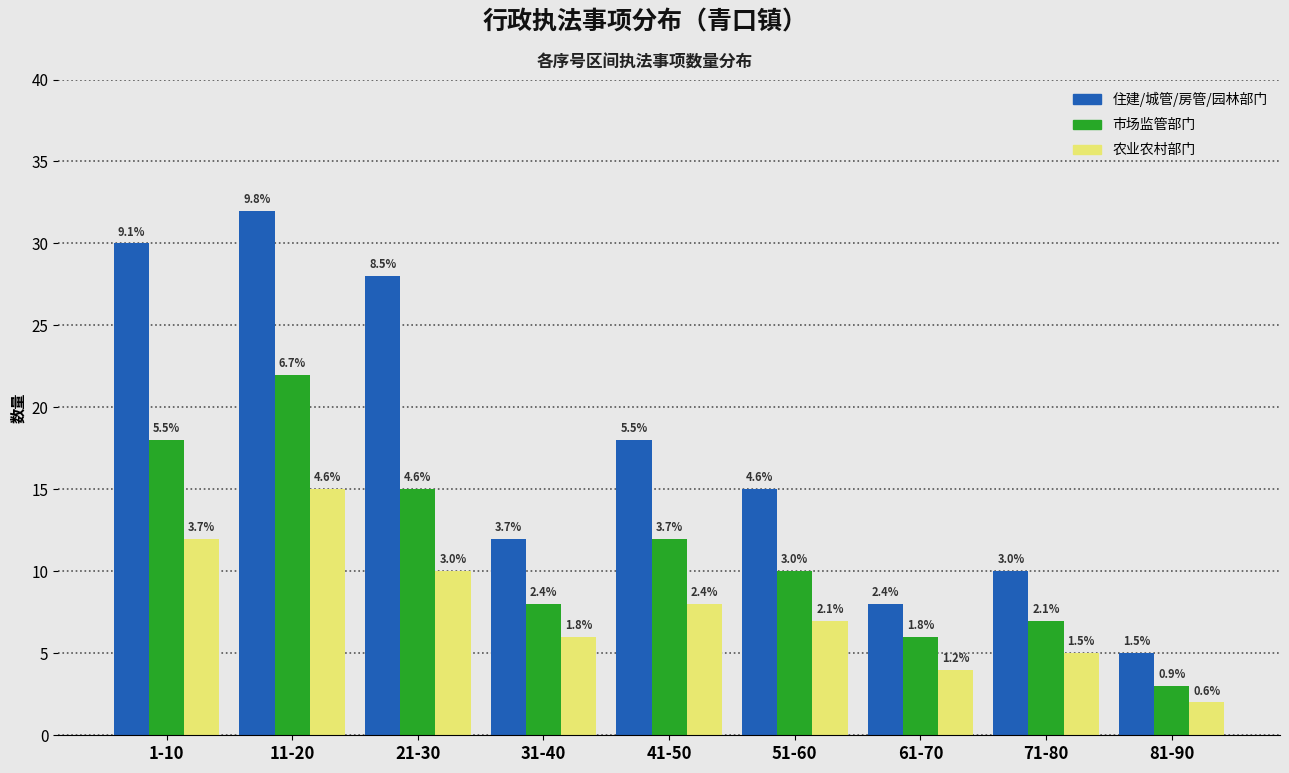

How many bars are there in total?

27